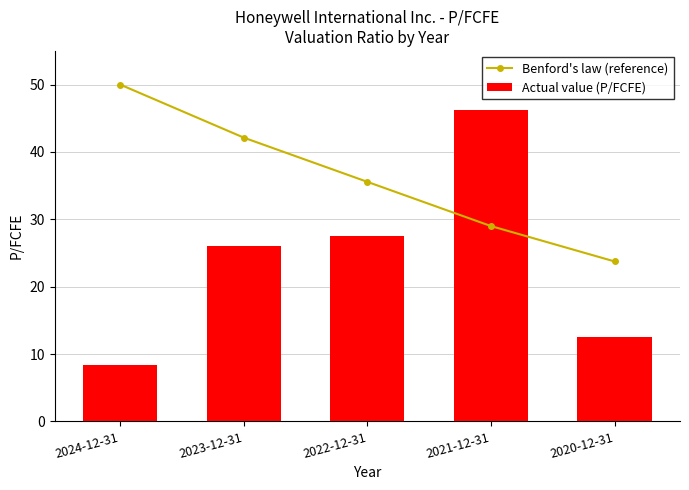

Which category has the highest value in the Benford's law (reference) series?

2024-12-31